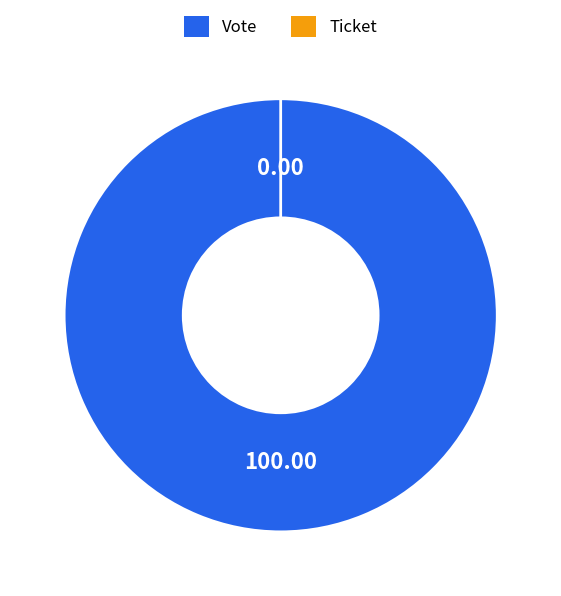

How many slices are in this pie chart?

2